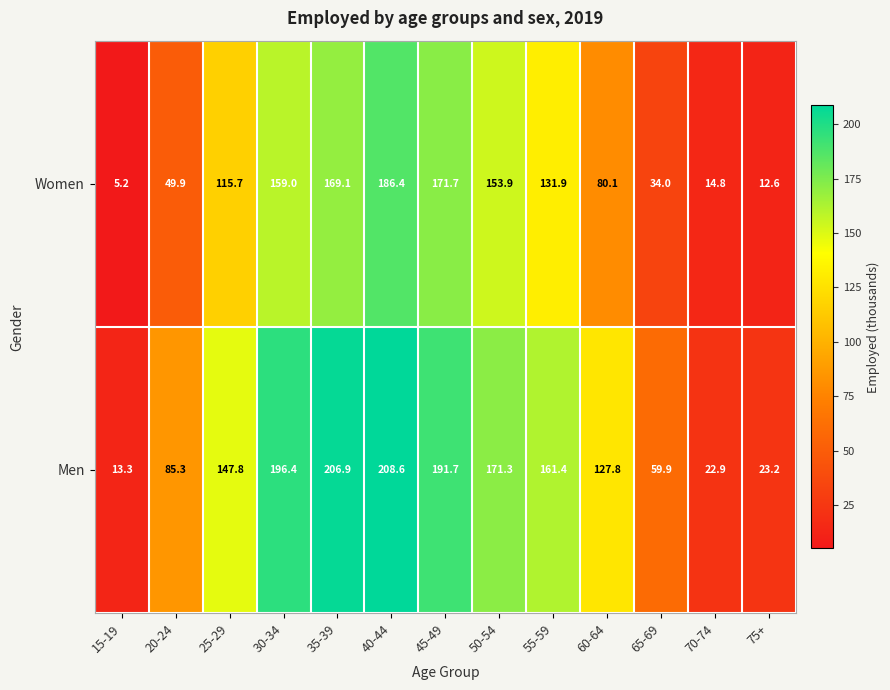

Read the Women value at 75+.

12.6